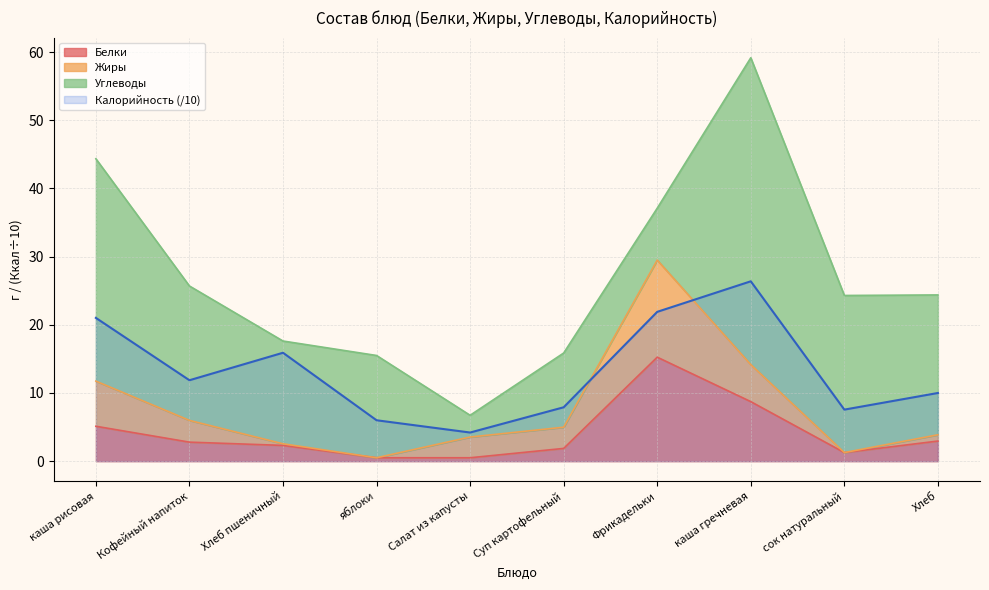

At which label does Белки first exceed 2?

каша рисовая